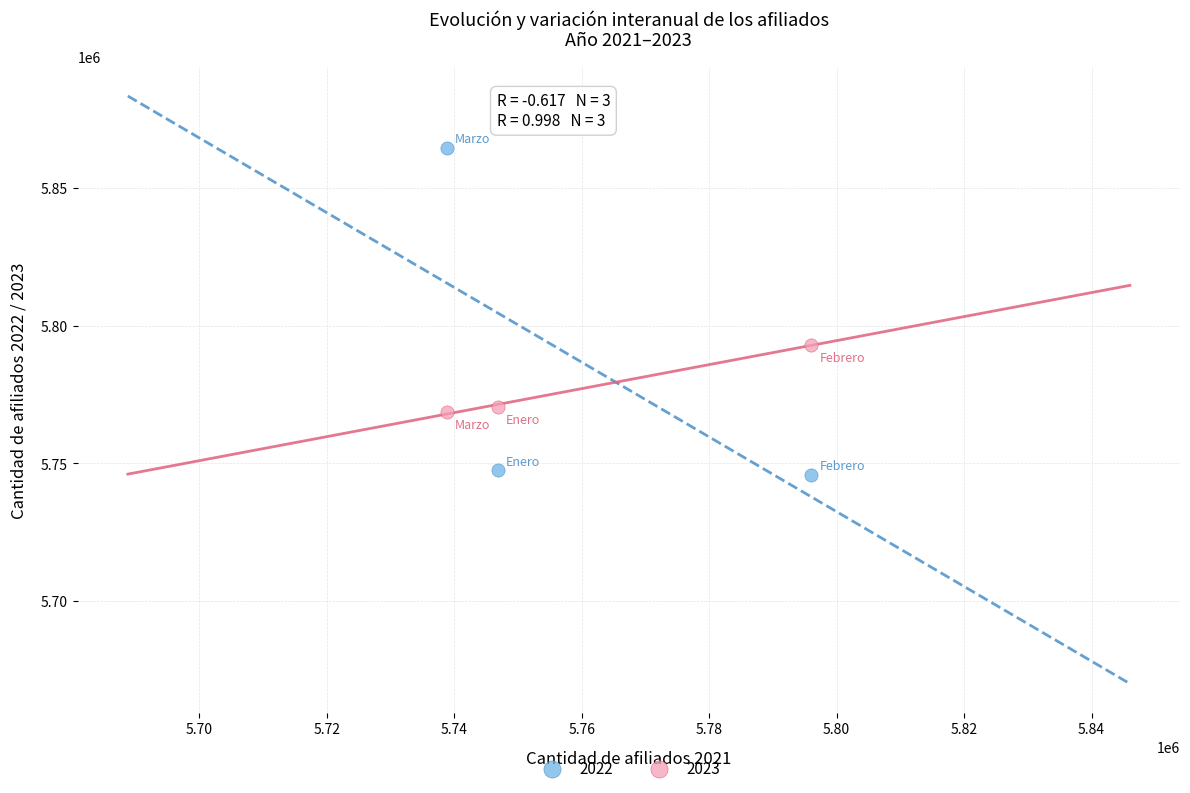

Across all series, what Y value is closest to 5805234?

5792941